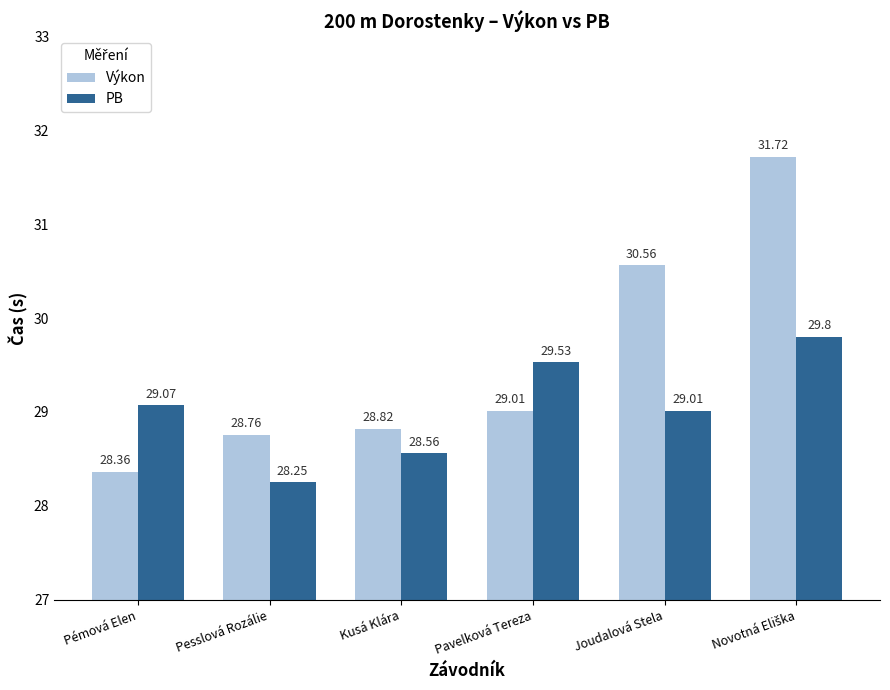

What is the value of the Výkon bar at the 3rd from the left?

28.8